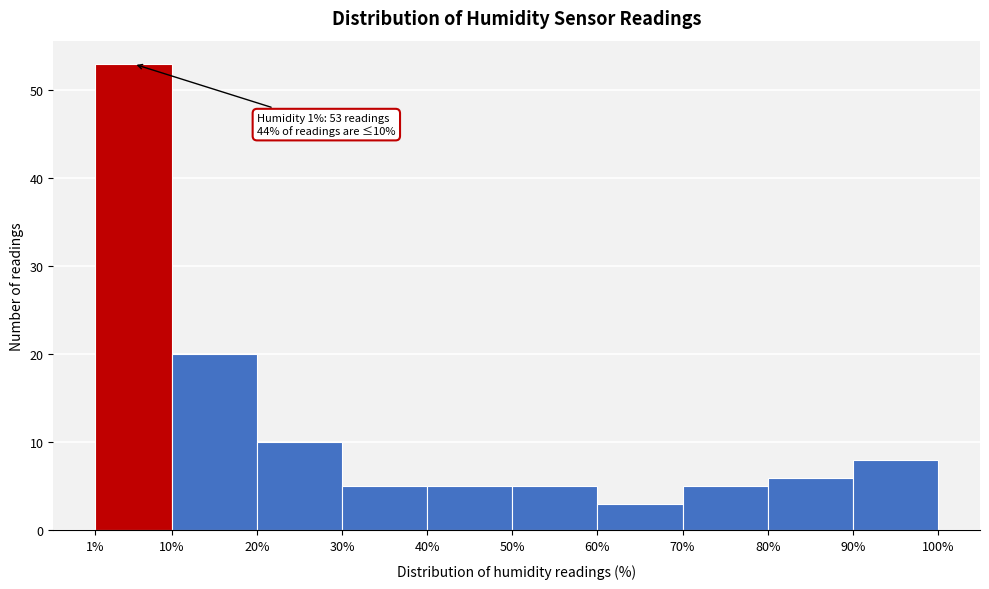

Which range on the x-axis has the tallest bar?

1% to 10%